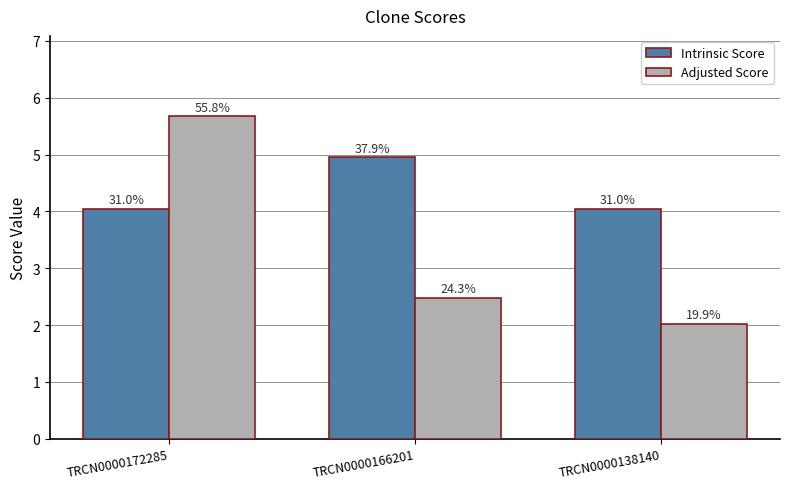

How many groups of bars are there?

3